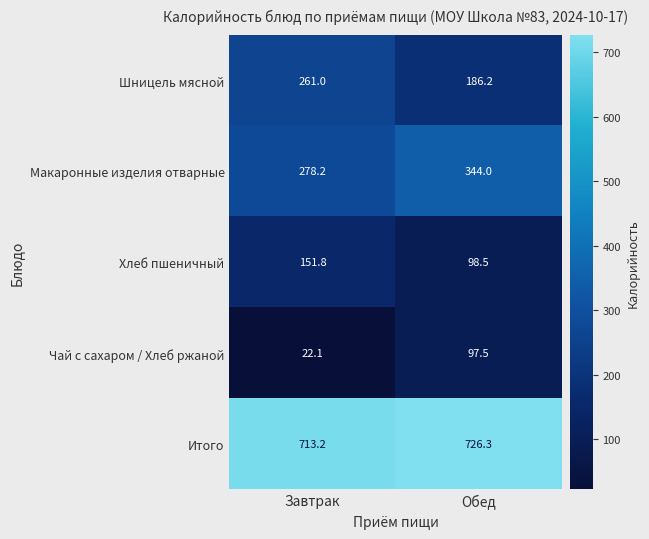

Which series has the largest total across all categories?

Итого